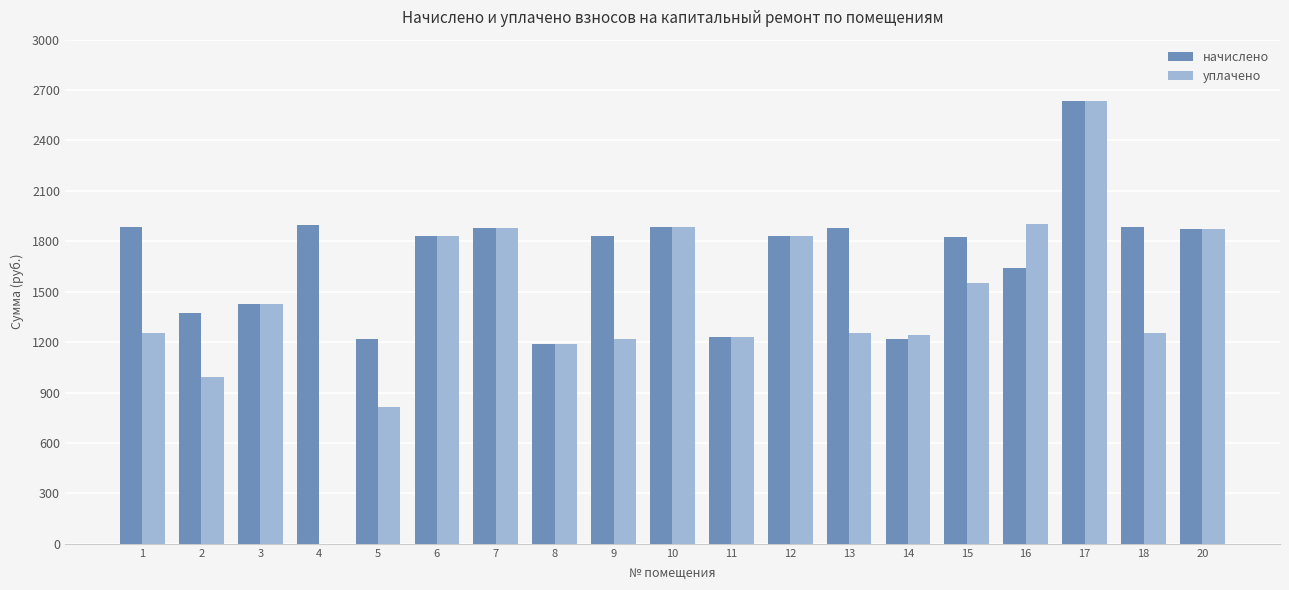

Which category has the highest value in the начислено series?

17